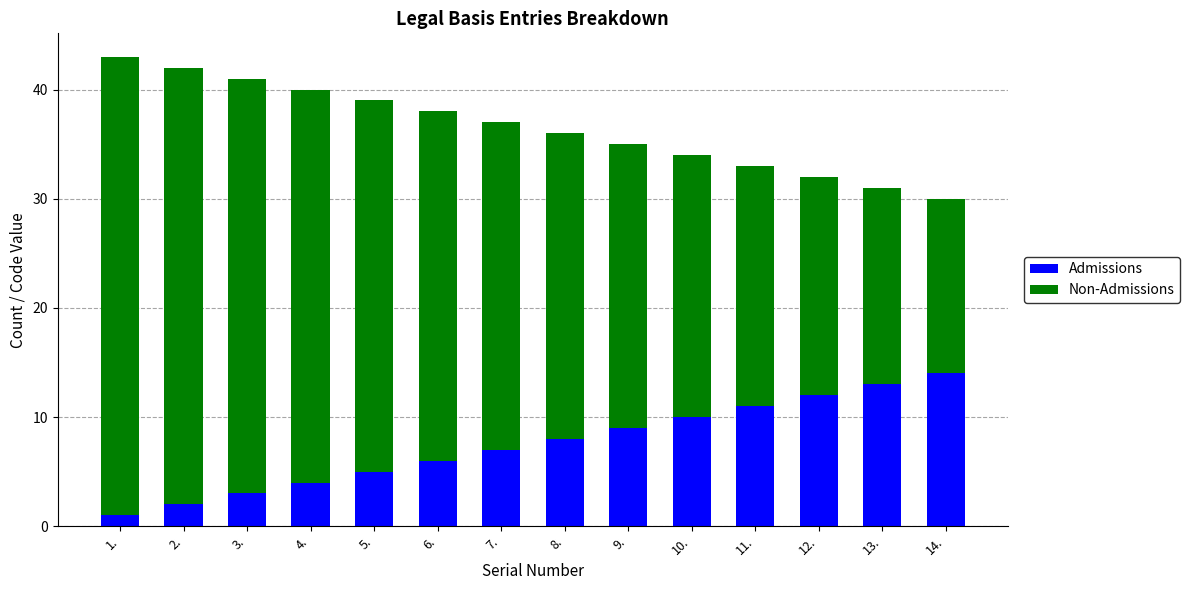

What is the sum of all Admissions values?

105